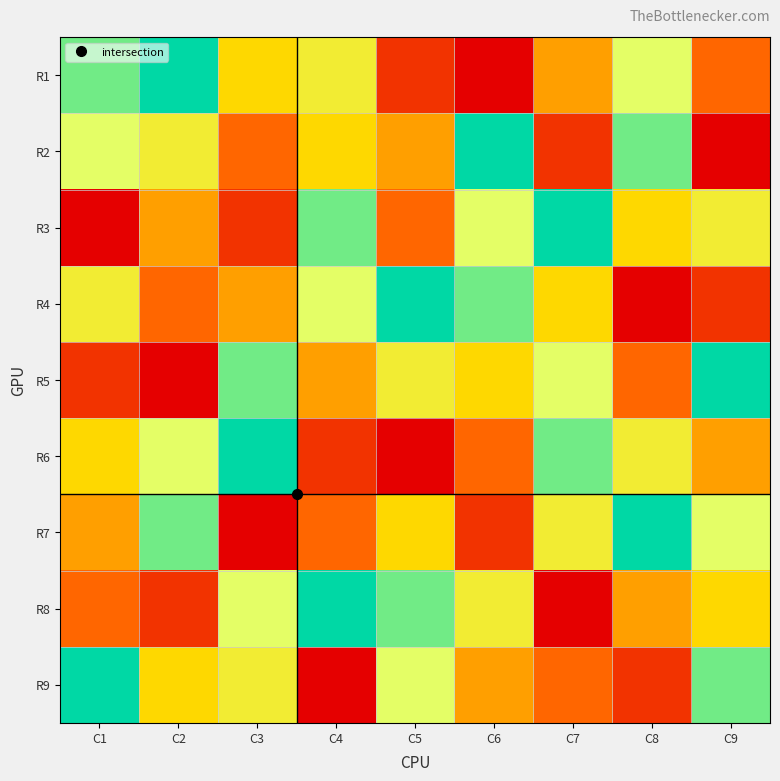

What is the greatest value displayed?

9